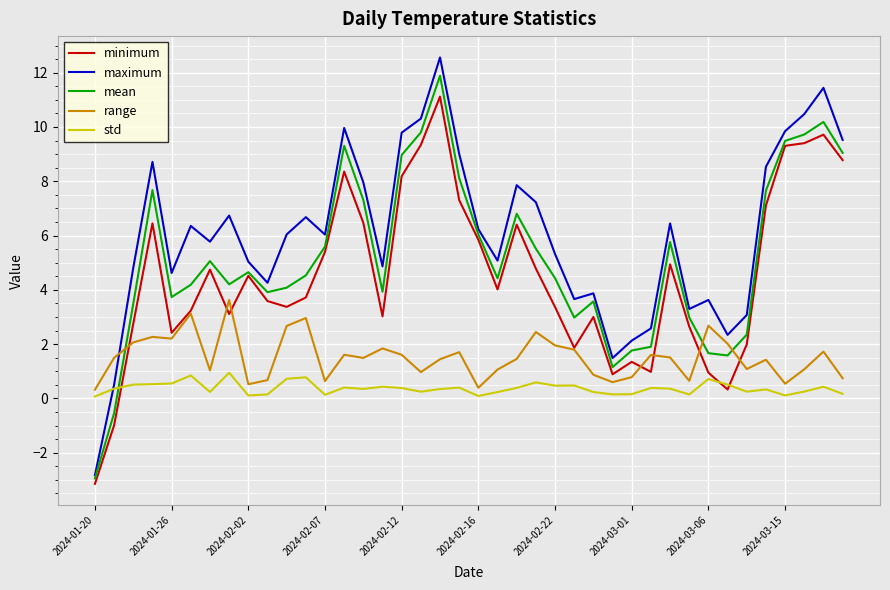

Which series has the largest range (max minus min)?

maximum